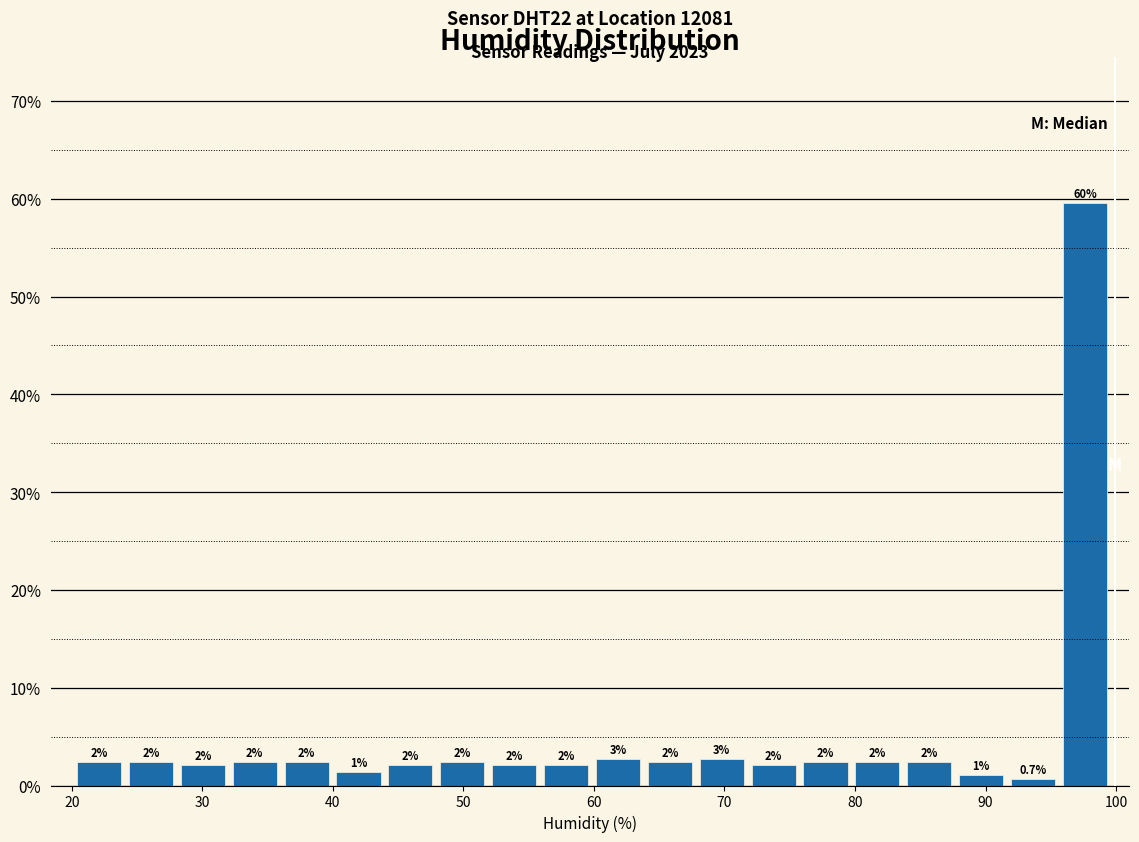

Around what value on the x-axis is the tallest bar? Give the approximate position of its centre, as read against the axis.

98